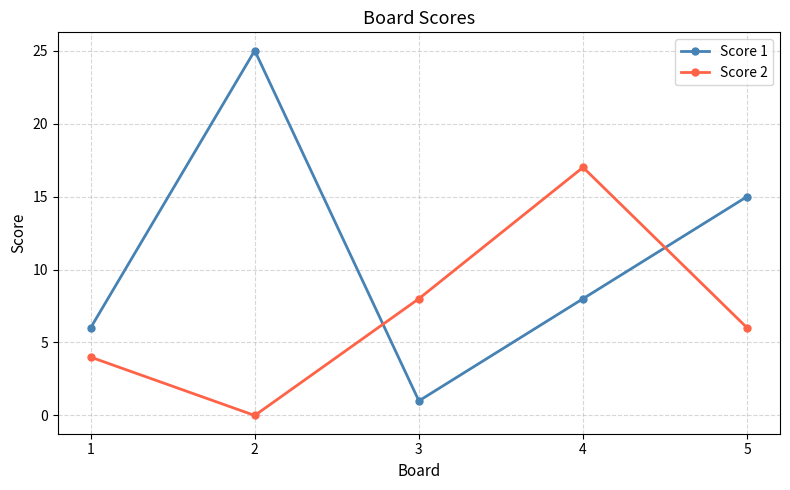

What is the greatest value displayed?

25